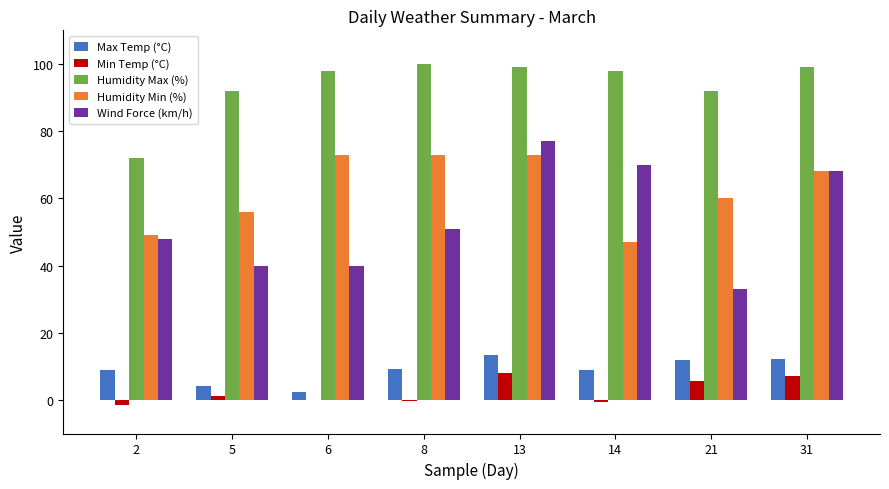

Which series changed the most between 6 and 31?

Wind Force (km/h)